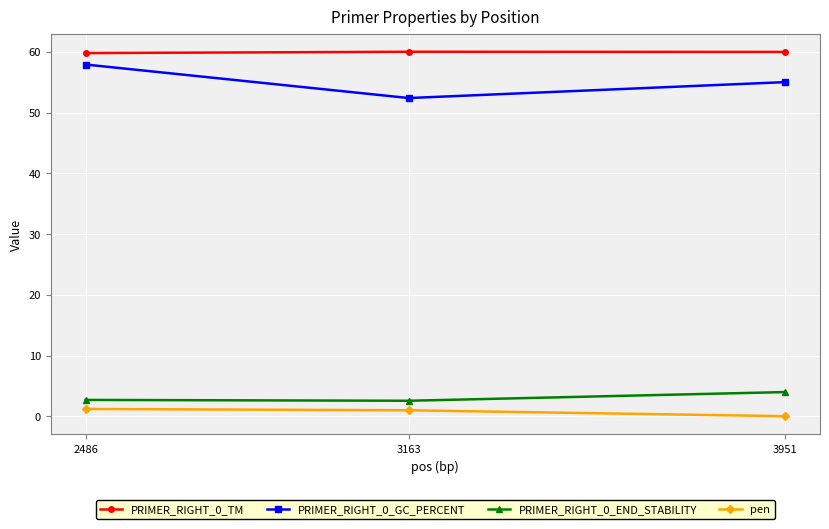

At how many categories does at least one series exceed 16?

3